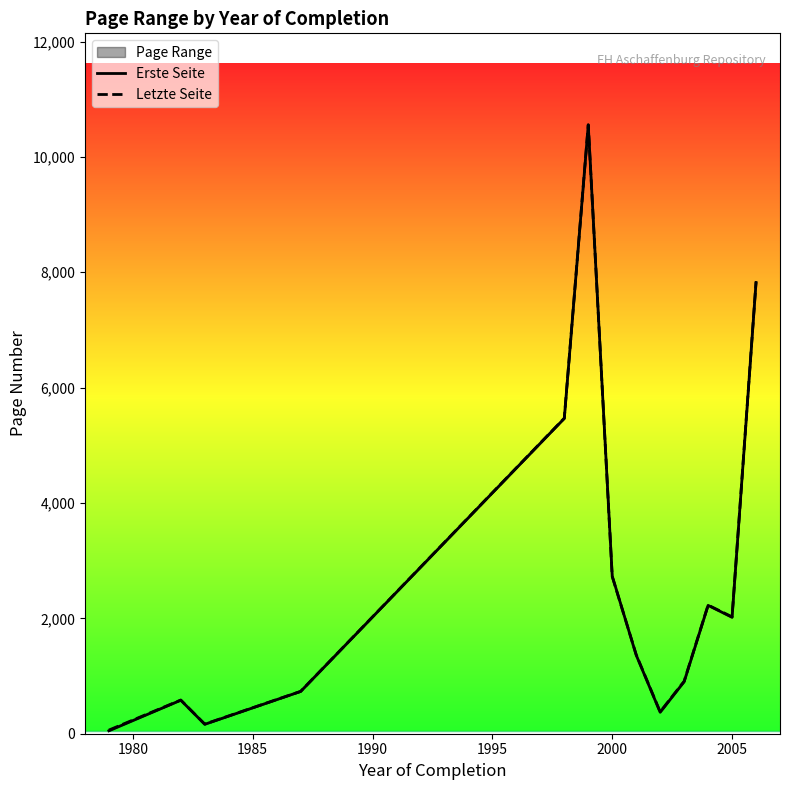

Does the chart display data point markers on the line(s)?

No